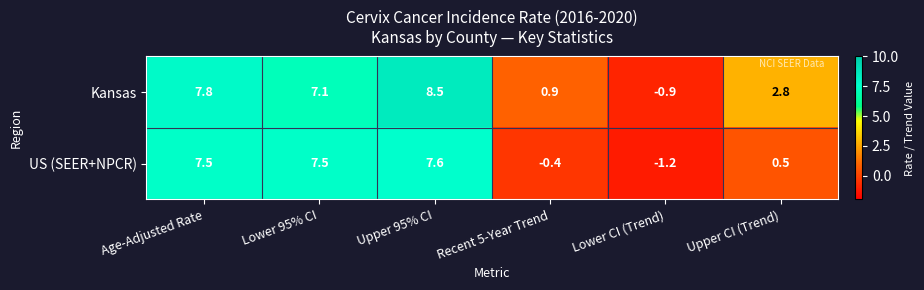

Between Upper 95% CI and Recent 5-Year Trend, which series saw the biggest shift?

US (SEER+NPCR)